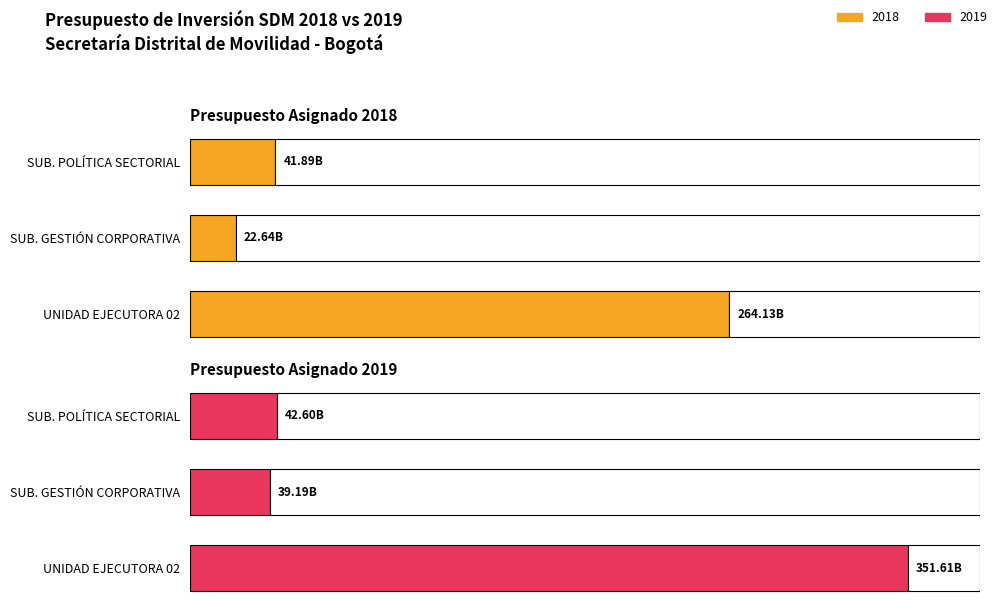

At which category is the sum across all series the highest?

UNIDAD EJECUTORA 02